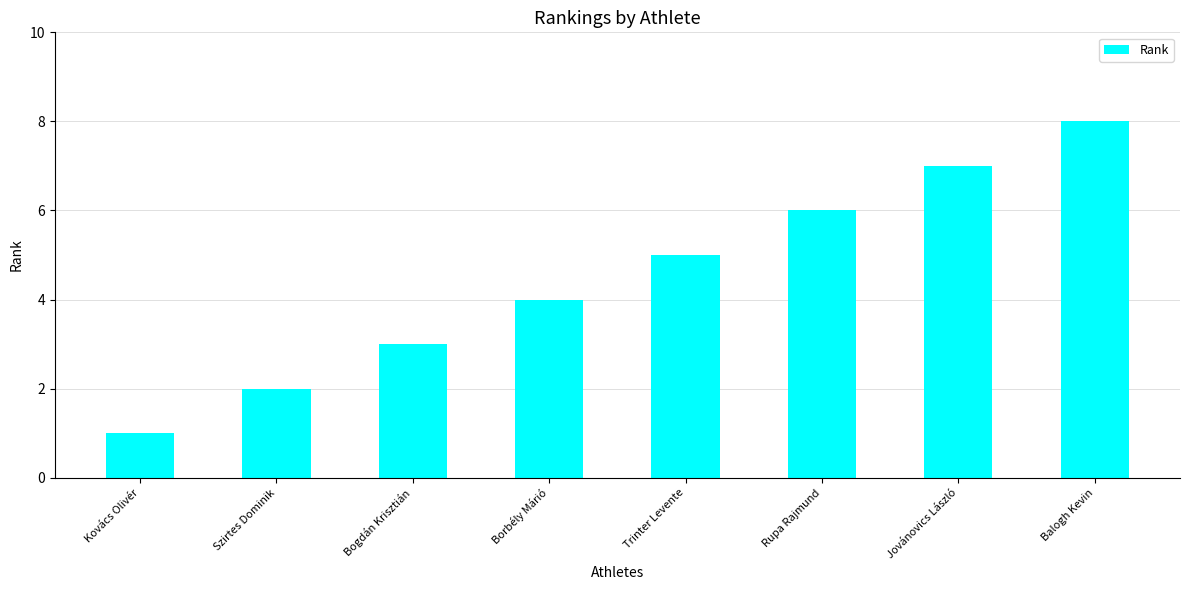

How many categories are shown in the chart?

8